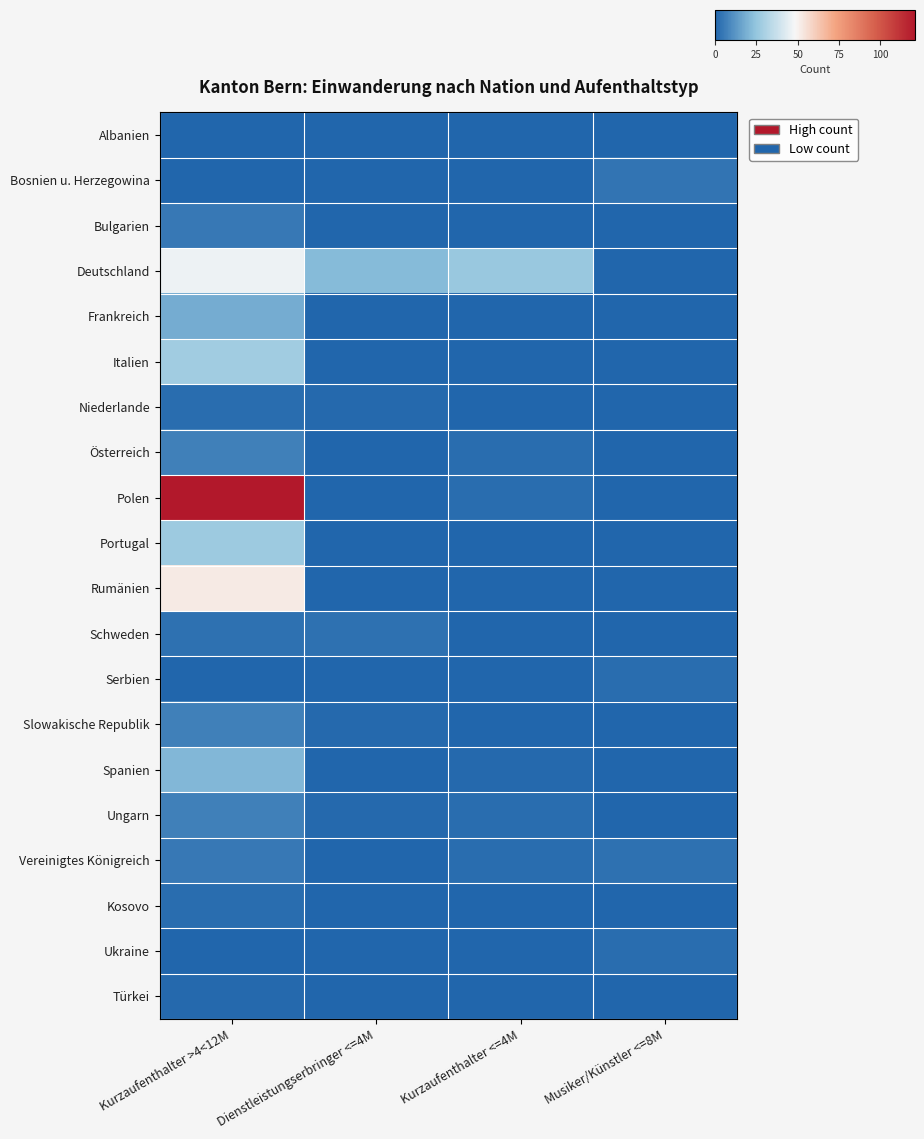

Reading left to right, extract all data points from this chart.

Albanien: Kurzaufenthalter >4<12M=0	Dienstleistungserbringer <=4M=0	Kurzaufenthalter <=4M=0	Musiker/Künstler <=8M=0
Bosnien u. Herzegowina: Kurzaufenthalter >4<12M=0	Dienstleistungserbringer <=4M=0	Kurzaufenthalter <=4M=0	Musiker/Künstler <=8M=4
Bulgarien: Kurzaufenthalter >4<12M=5	Dienstleistungserbringer <=4M=0	Kurzaufenthalter <=4M=0	Musiker/Künstler <=8M=0
Deutschland: Kurzaufenthalter >4<12M=46	Dienstleistungserbringer <=4M=22	Kurzaufenthalter <=4M=26	Musiker/Künstler <=8M=0
Frankreich: Kurzaufenthalter >4<12M=18	Dienstleistungserbringer <=4M=0	Kurzaufenthalter <=4M=0	Musiker/Künstler <=8M=0
Italien: Kurzaufenthalter >4<12M=28	Dienstleistungserbringer <=4M=0	Kurzaufenthalter <=4M=0	Musiker/Künstler <=8M=0
Niederlande: Kurzaufenthalter >4<12M=2	Dienstleistungserbringer <=4M=1	Kurzaufenthalter <=4M=0	Musiker/Künstler <=8M=0
Österreich: Kurzaufenthalter >4<12M=7	Dienstleistungserbringer <=4M=0	Kurzaufenthalter <=4M=2	Musiker/Künstler <=8M=0
Polen: Kurzaufenthalter >4<12M=121	Dienstleistungserbringer <=4M=0	Kurzaufenthalter <=4M=2	Musiker/Künstler <=8M=0
Portugal: Kurzaufenthalter >4<12M=27	Dienstleistungserbringer <=4M=0	Kurzaufenthalter <=4M=0	Musiker/Künstler <=8M=0
Rumänien: Kurzaufenthalter >4<12M=52	Dienstleistungserbringer <=4M=0	Kurzaufenthalter <=4M=0	Musiker/Künstler <=8M=0
Schweden: Kurzaufenthalter >4<12M=3	Dienstleistungserbringer <=4M=3	Kurzaufenthalter <=4M=0	Musiker/Künstler <=8M=0
Serbien: Kurzaufenthalter >4<12M=0	Dienstleistungserbringer <=4M=0	Kurzaufenthalter <=4M=0	Musiker/Künstler <=8M=2
Slowakische Republik: Kurzaufenthalter >4<12M=7	Dienstleistungserbringer <=4M=1	Kurzaufenthalter <=4M=0	Musiker/Künstler <=8M=0
Spanien: Kurzaufenthalter >4<12M=21	Dienstleistungserbringer <=4M=0	Kurzaufenthalter <=4M=1	Musiker/Künstler <=8M=0
Ungarn: Kurzaufenthalter >4<12M=7	Dienstleistungserbringer <=4M=1	Kurzaufenthalter <=4M=2	Musiker/Künstler <=8M=0
Vereinigtes Königreich: Kurzaufenthalter >4<12M=5	Dienstleistungserbringer <=4M=0	Kurzaufenthalter <=4M=2	Musiker/Künstler <=8M=3
Kosovo: Kurzaufenthalter >4<12M=2	Dienstleistungserbringer <=4M=0	Kurzaufenthalter <=4M=0	Musiker/Künstler <=8M=0
Ukraine: Kurzaufenthalter >4<12M=0	Dienstleistungserbringer <=4M=0	Kurzaufenthalter <=4M=0	Musiker/Künstler <=8M=2
Türkei: Kurzaufenthalter >4<12M=1	Dienstleistungserbringer <=4M=0	Kurzaufenthalter <=4M=0	Musiker/Künstler <=8M=0